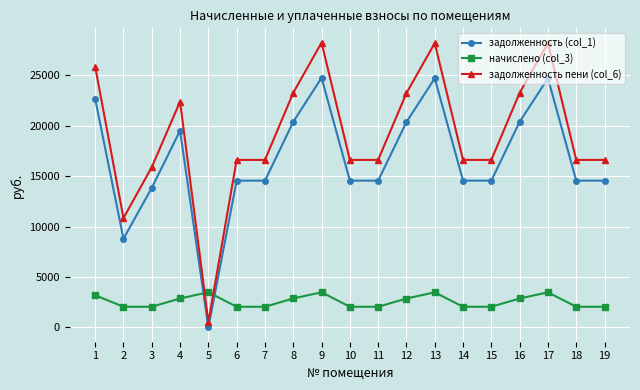

True or false: задолженность пени (col_6) and задолженность (col_1) cross at least once.

False